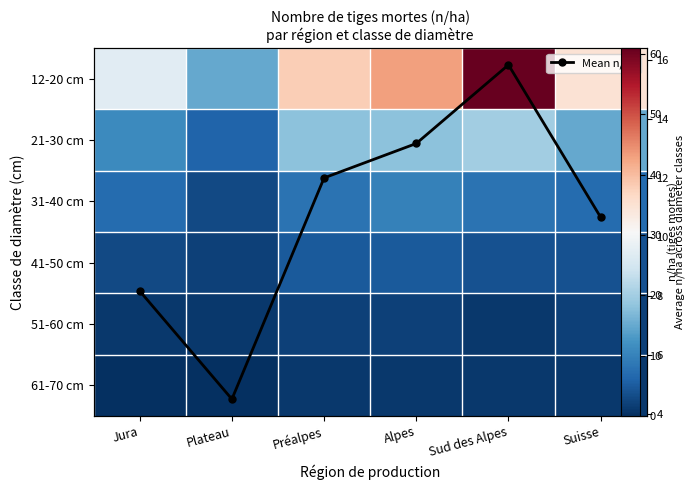

Count the number of categories in the chart.

6